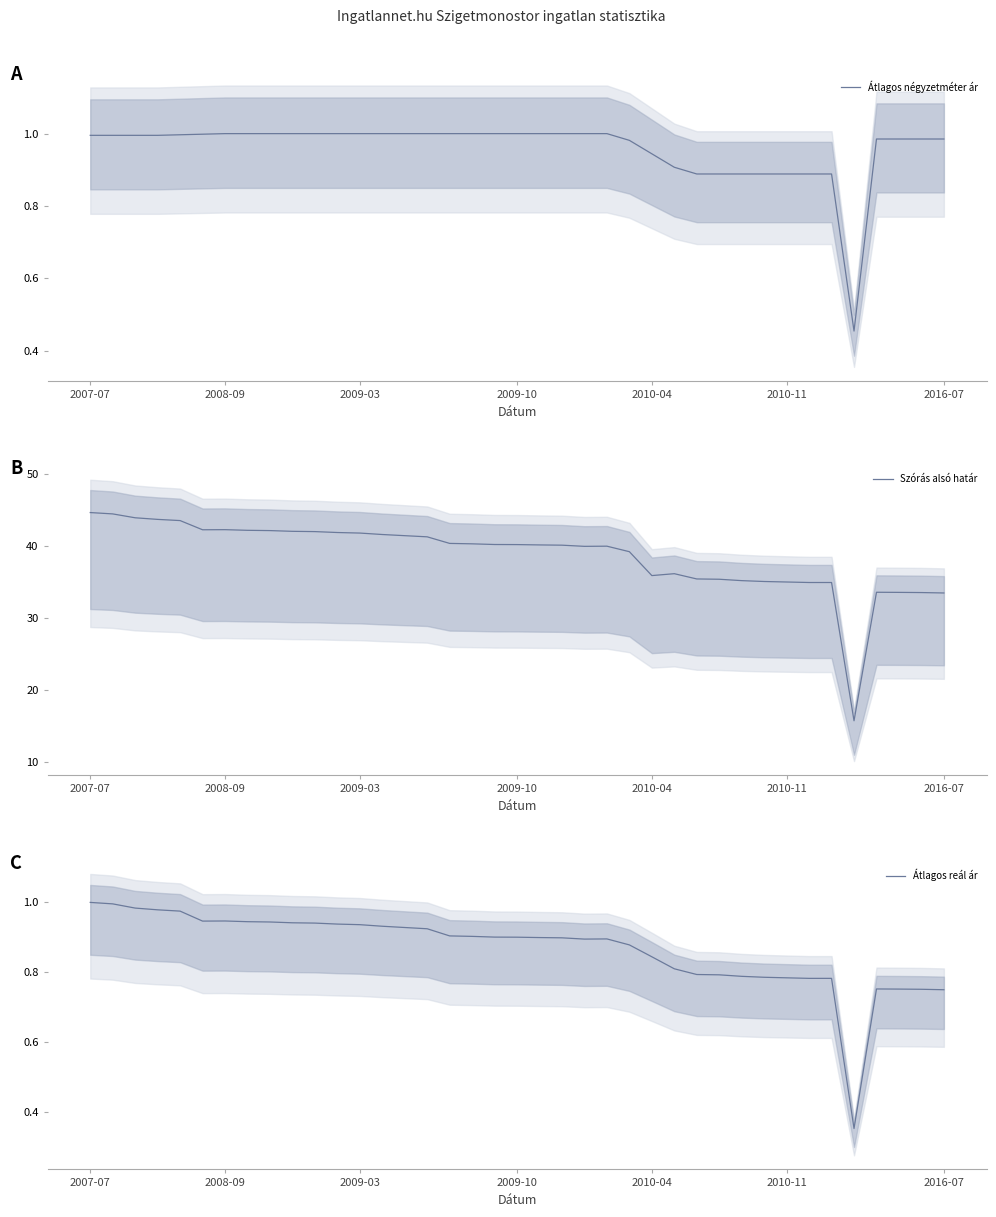

True or false: Átlagos négyzetméter ár and Szórás alsó határ intersect in this chart.

False